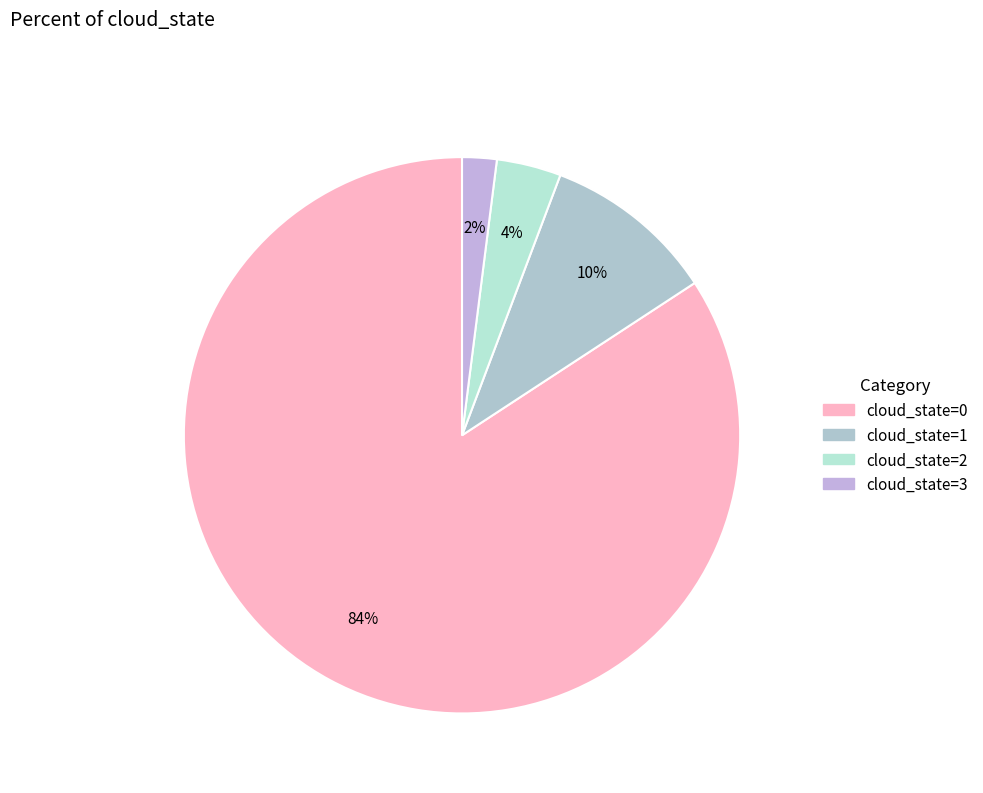

To the nearest percent, what is the difference between the largest and smallest slice percentages?

82%